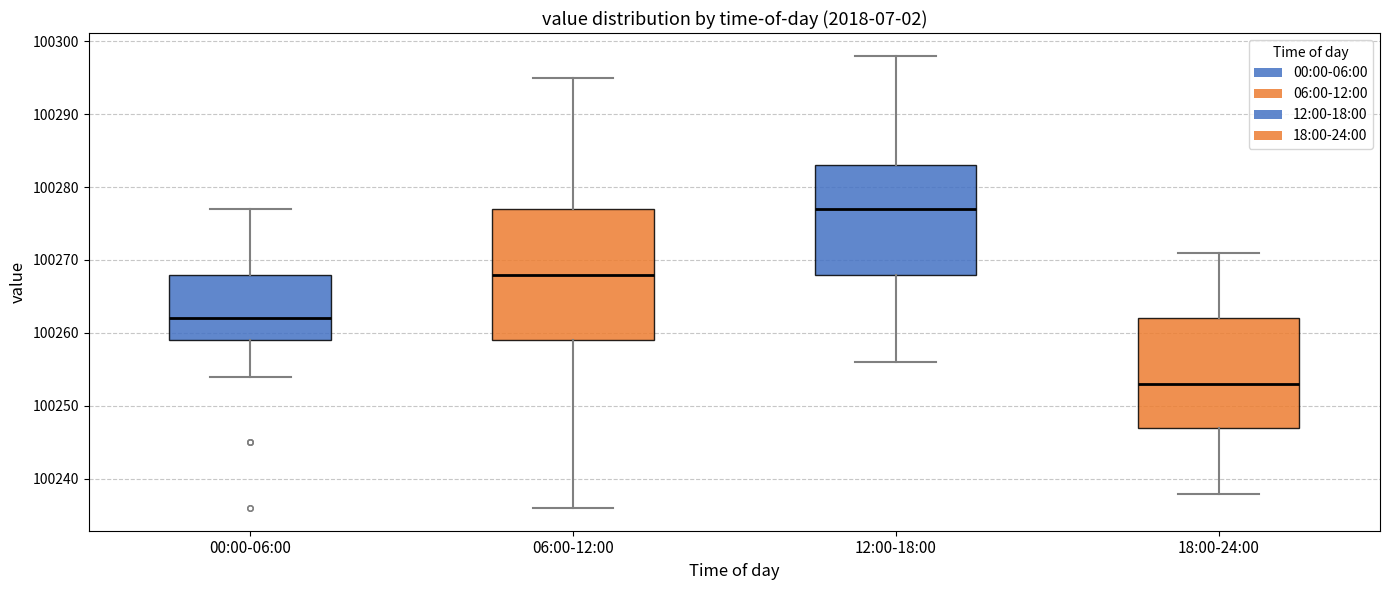

Reading left to right, read every box against the y-axis: the position of its median line, the range the box covers, and the ends of its whiskers. The values are not printed on the chart, so give them approximately, as read against the axis.

00:00-06:00: median 100262, box 100259 to 100268, whiskers 100254 to 100277
06:00-12:00: median 100268, box 100259 to 100277, whiskers 100236 to 100295
12:00-18:00: median 100277, box 100268 to 100283, whiskers 100256 to 100298
18:00-24:00: median 100253, box 100247 to 100262, whiskers 100238 to 100271